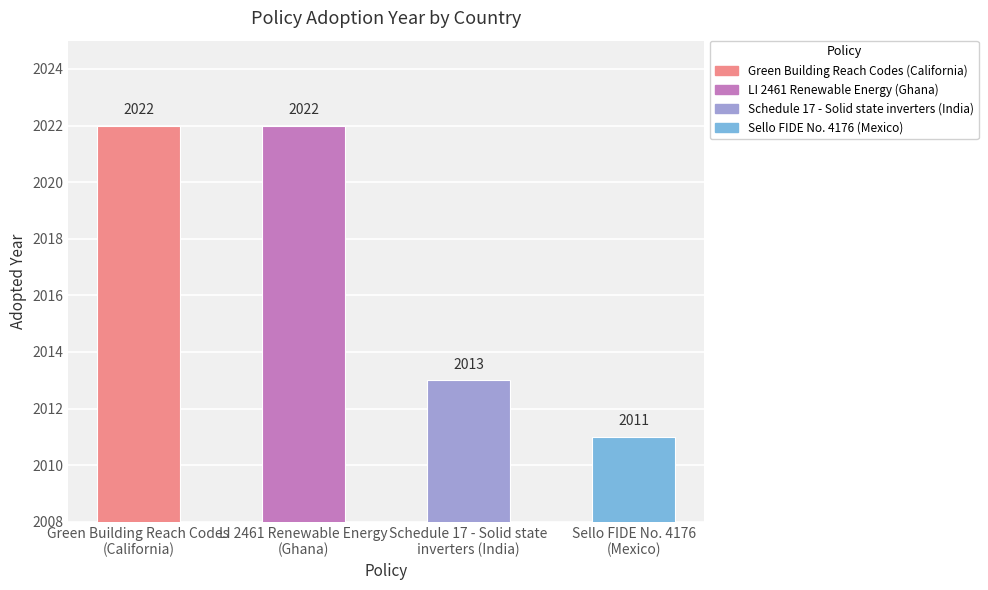

True or false: the data shows 2022 at LI 2461 Renewable Energy
(Ghana).

True